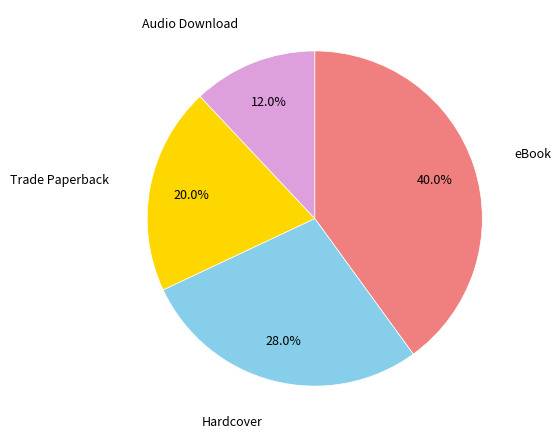

Does any single category account for the majority?

No